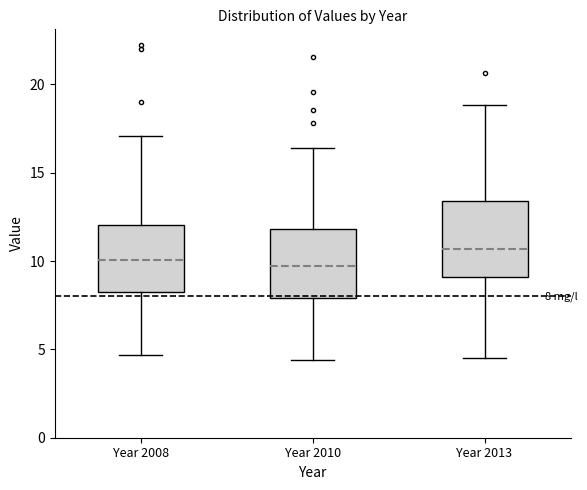

Which box's median line is the highest?

Year 2013